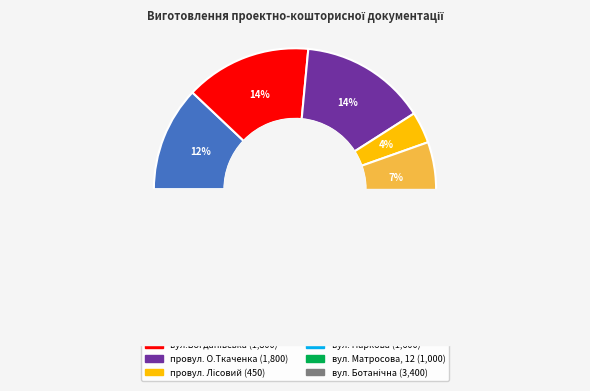

How many segments does this pie chart have?

8